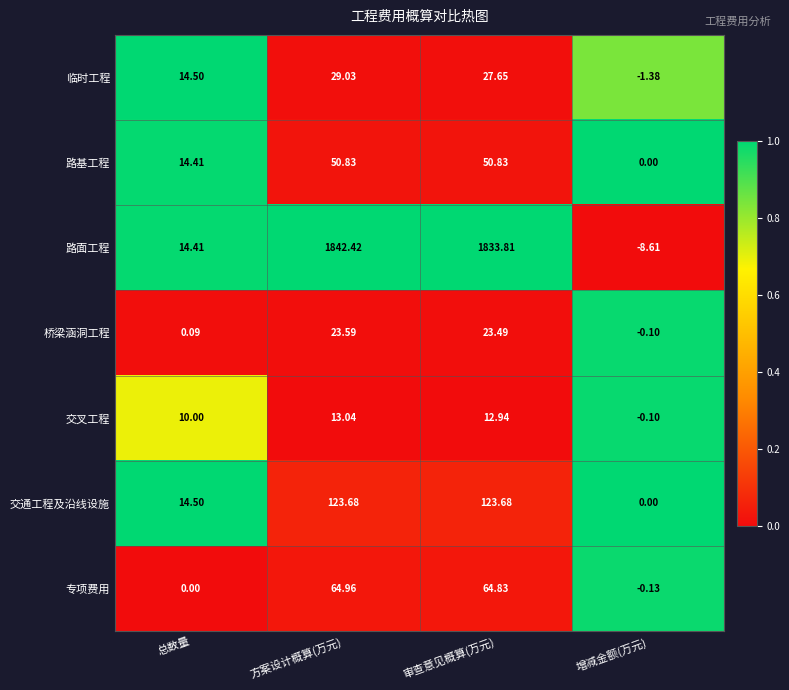

Which category has the lowest value across all series?

增减金额(万元)